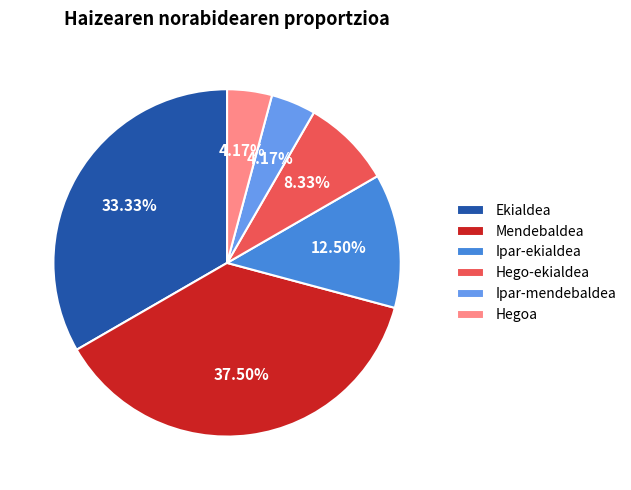

To the nearest percent, what is the difference between the Ipar-ekialdea and Hego-ekialdea slice percentages?

4%